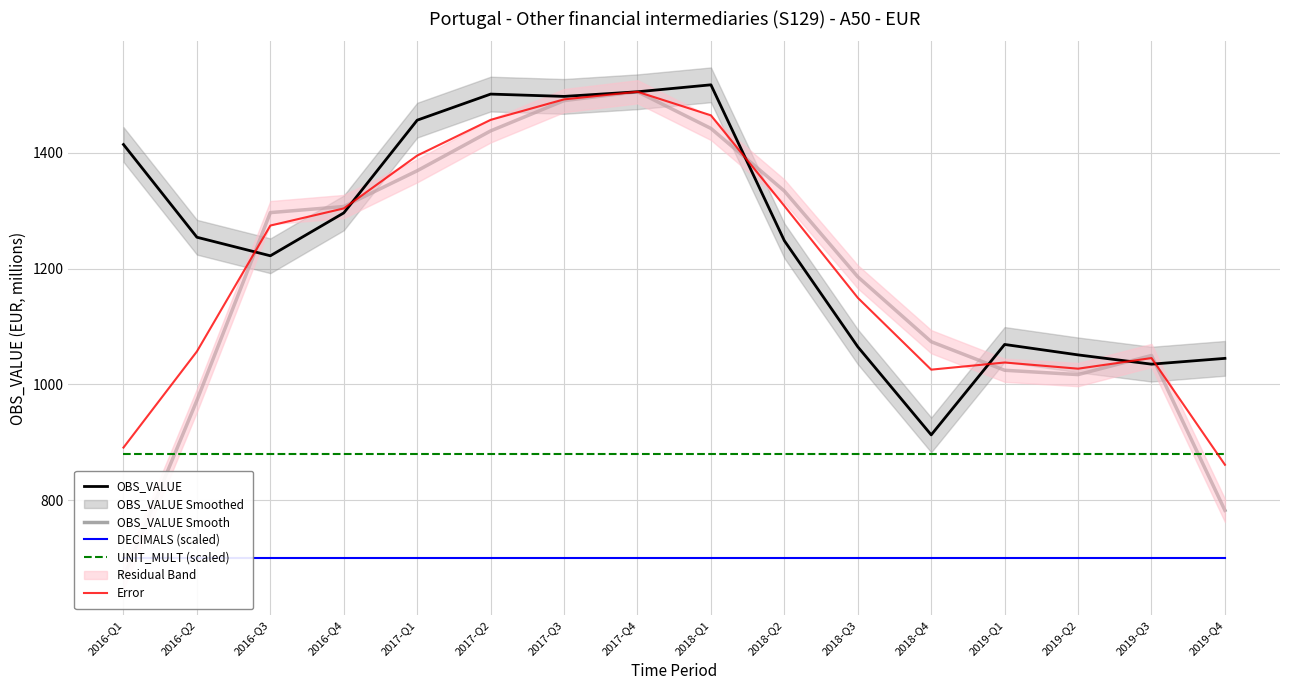

What is the minimum value shown in the chart?

667.0